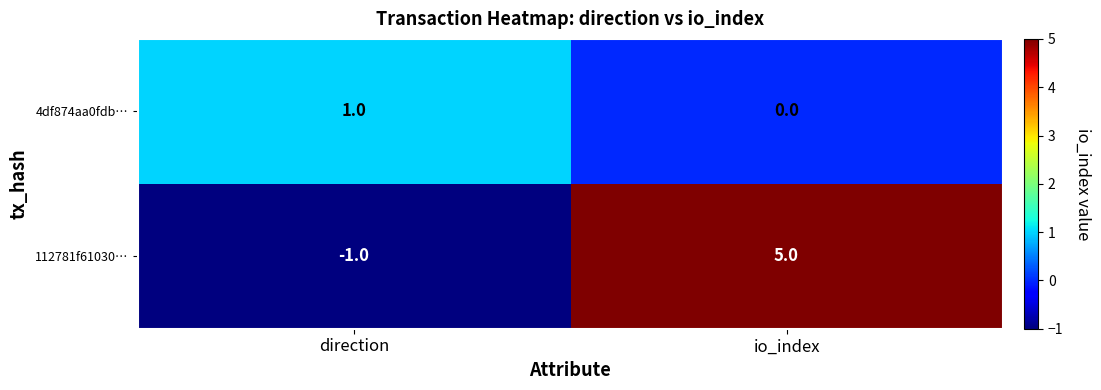

At which category does the chart reach its peak across all series?

io_index